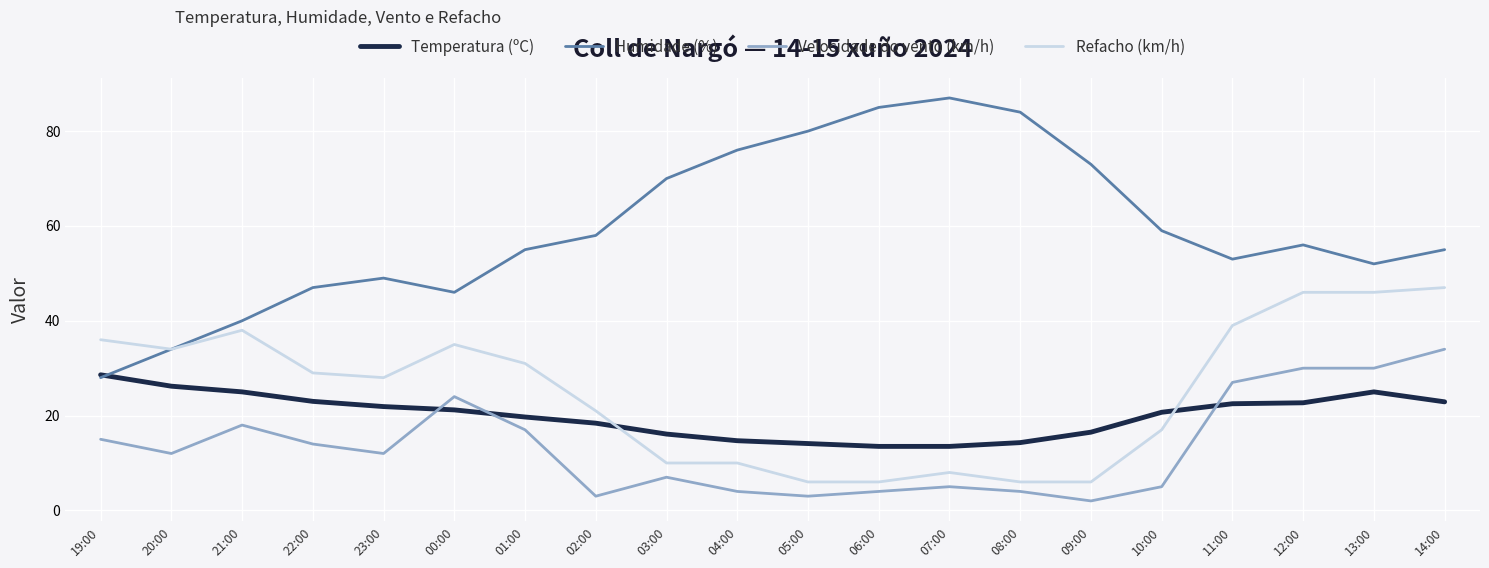

Where does the Temperatura (ºC) series first go above 21?

19:00